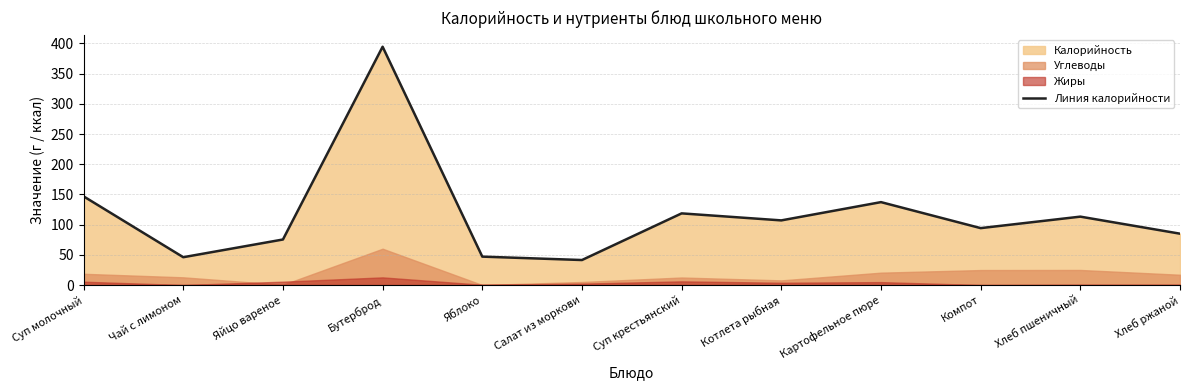

At which category does the data reach its first local valley?

Чай с лимоном